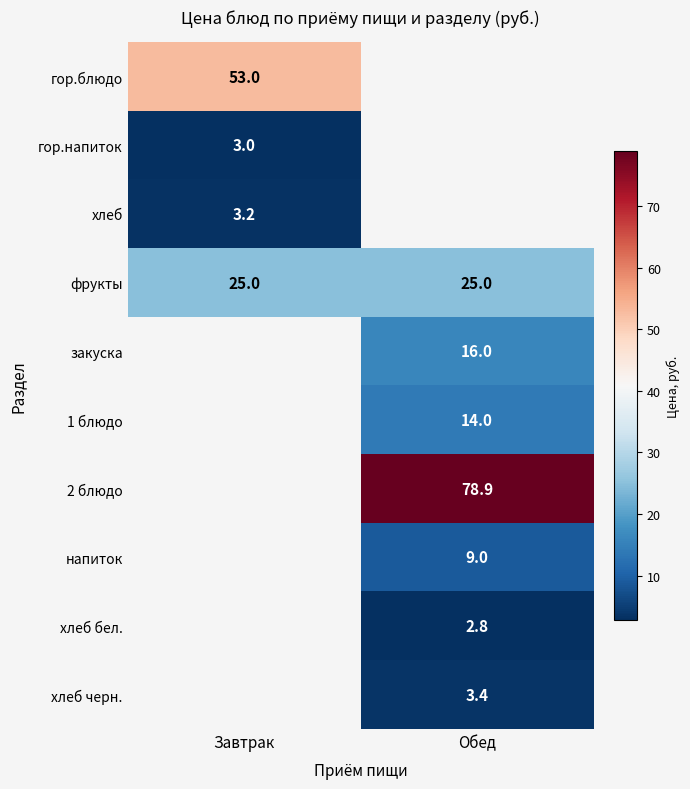

At how many categories does at least one series exceed 73?

1